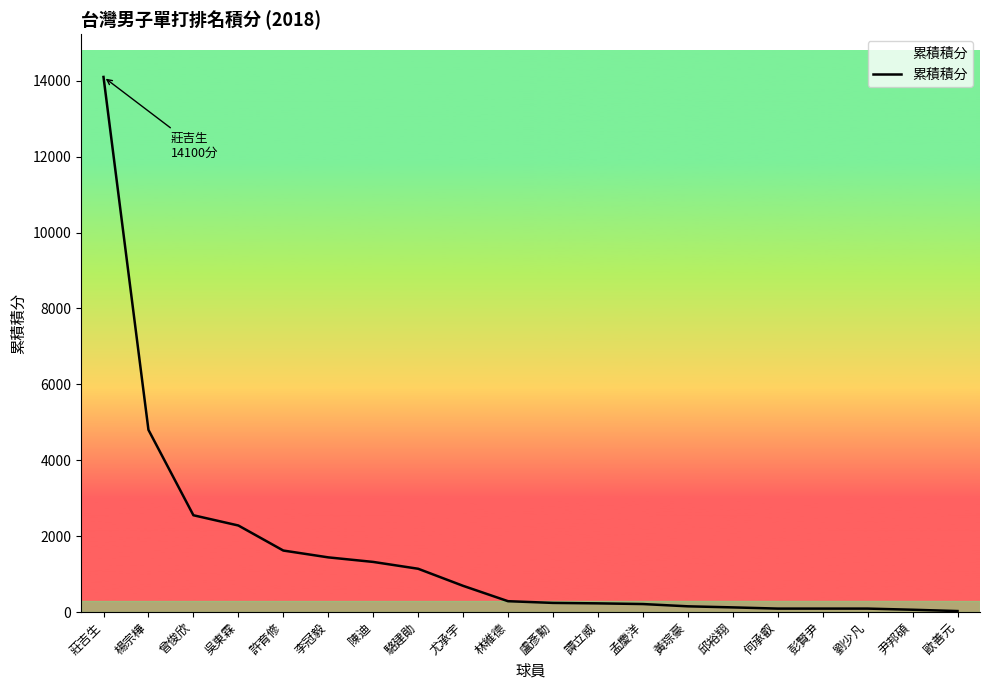

What is the sum of all values?

31530